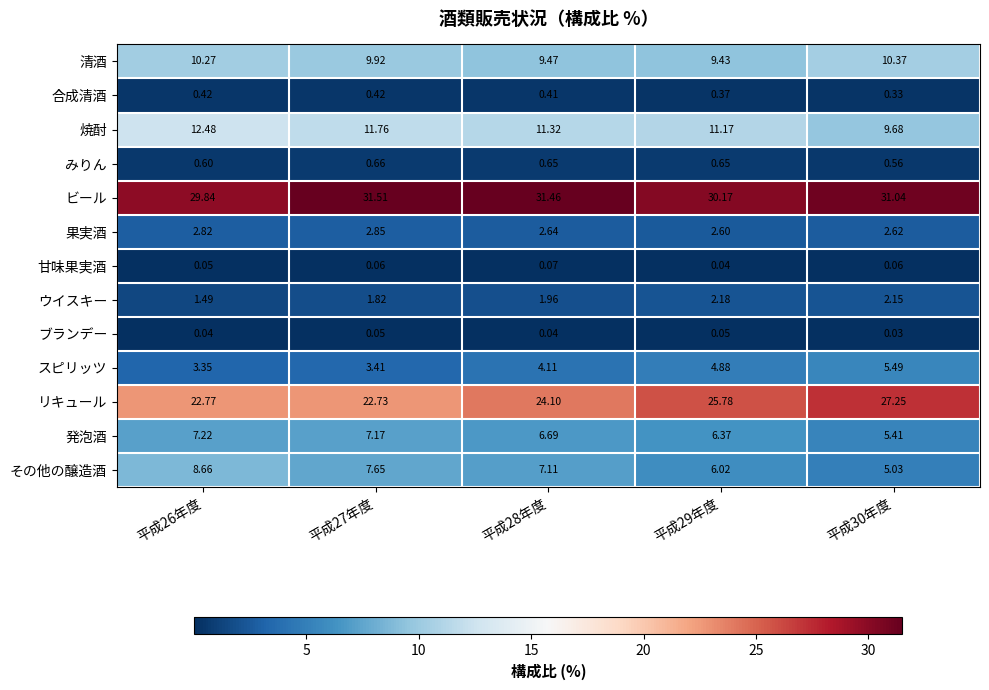

How many data points does each series have?

5